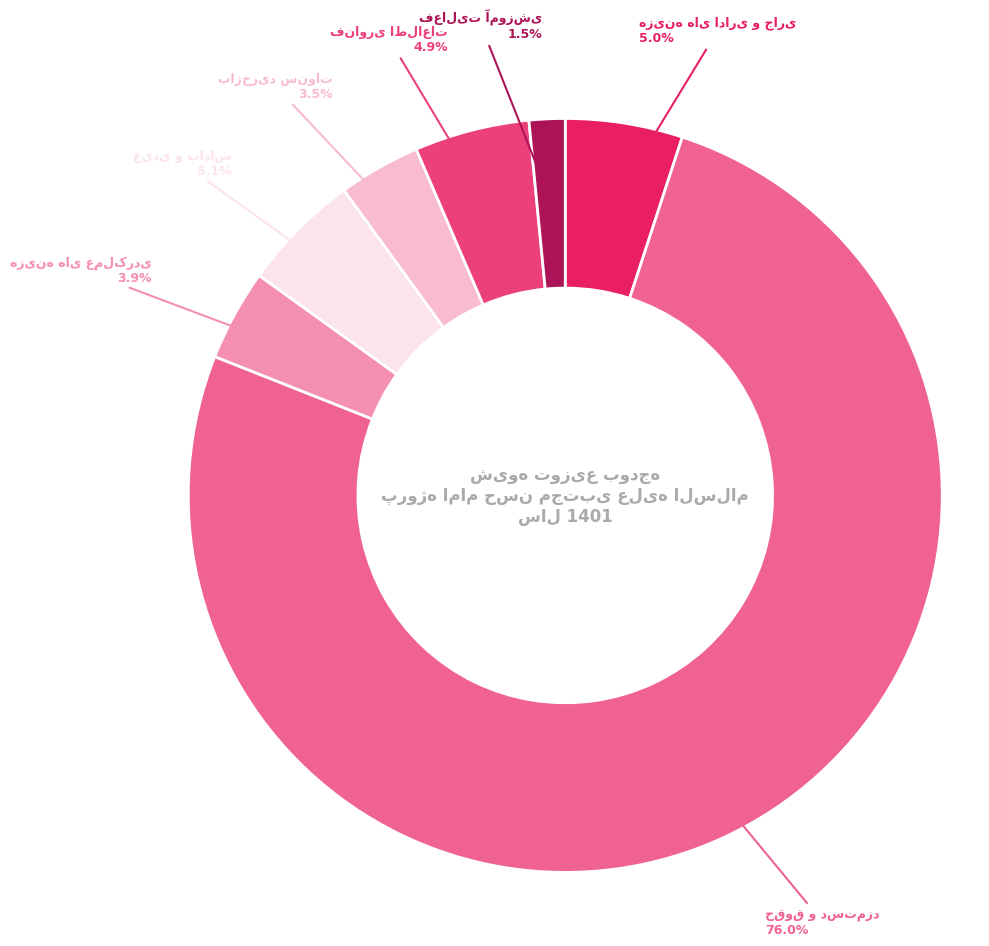

Is there a majority slice in this chart?

Yes